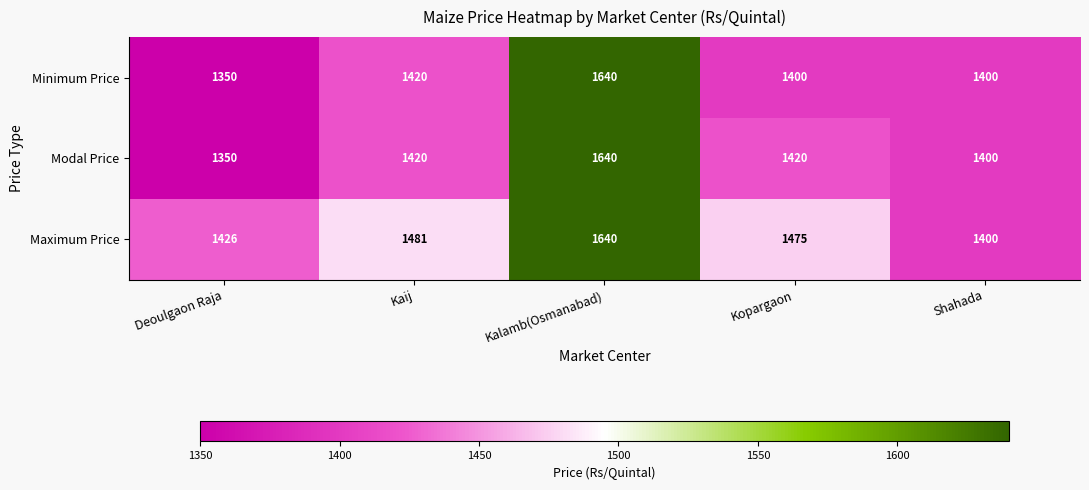

At how many categories does at least one series exceed 1565?

1